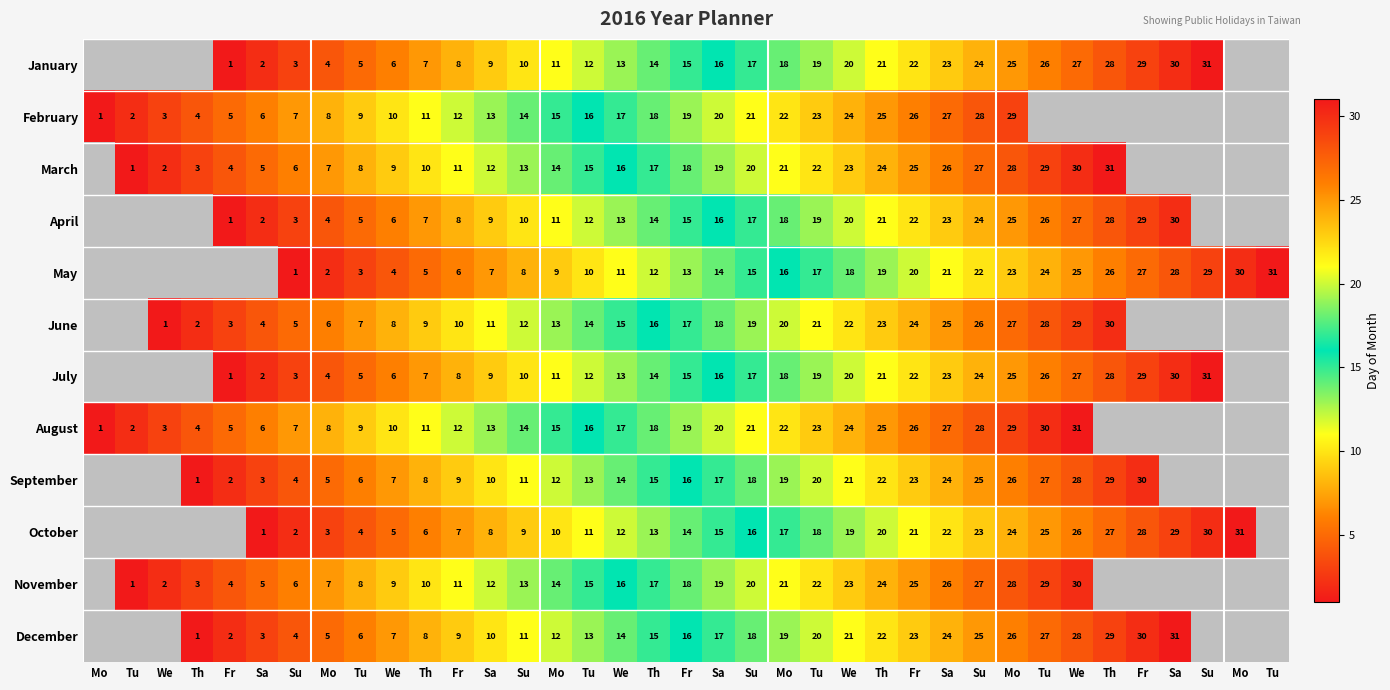

Where does the June series first go above 12?

Mo